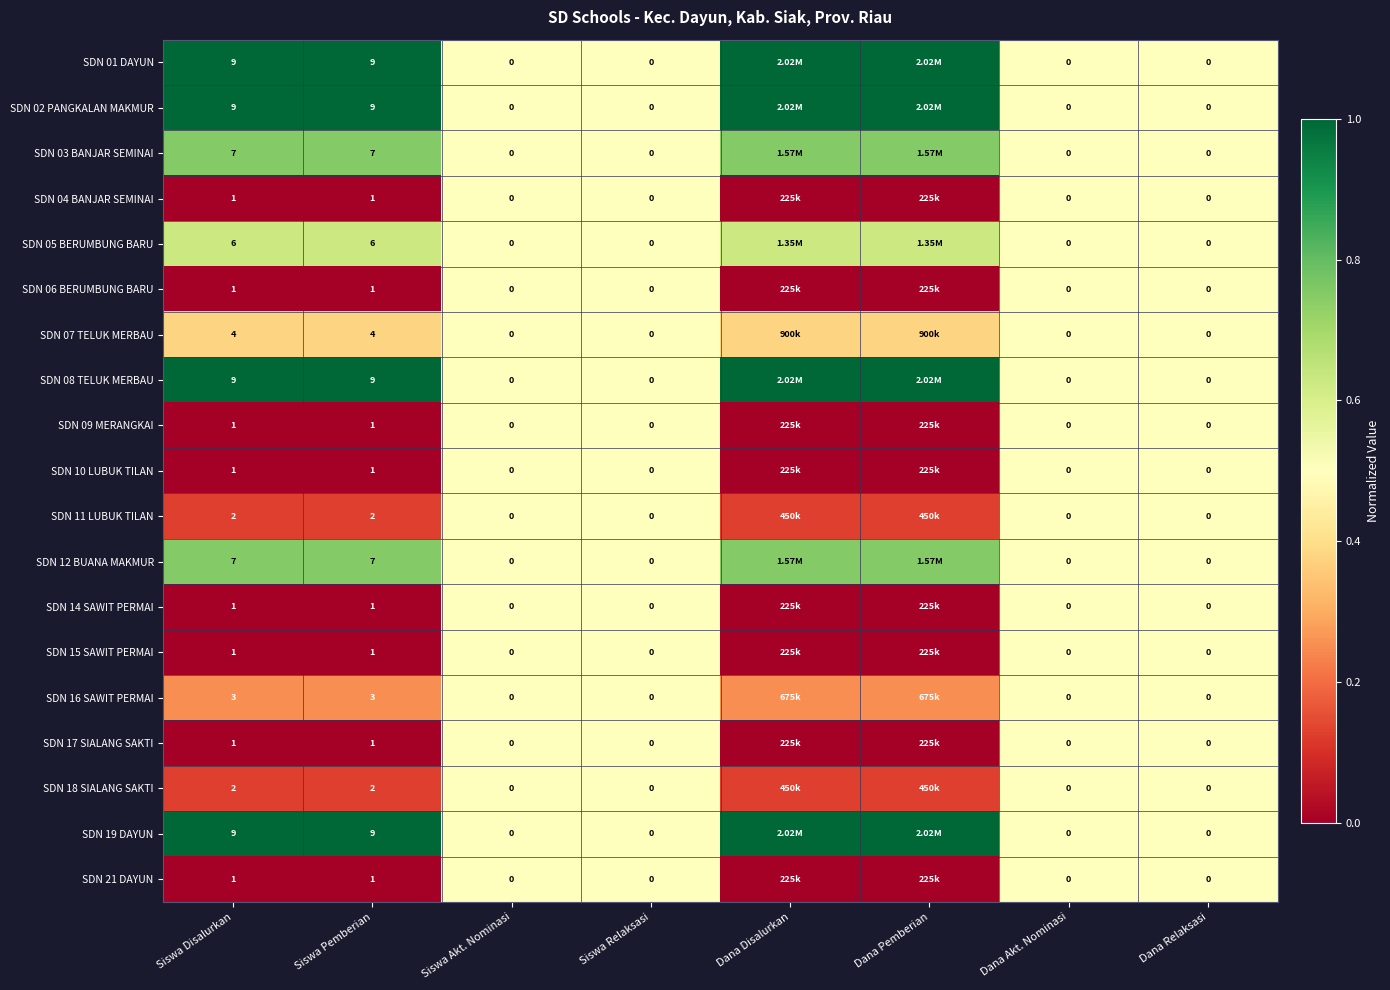

Is the value of SDN 12 BUANA MAKMUR at Dana Akt. Nominasi greater than the value of SDN 10 LUBUK TILAN at Siswa Pemberian?

No